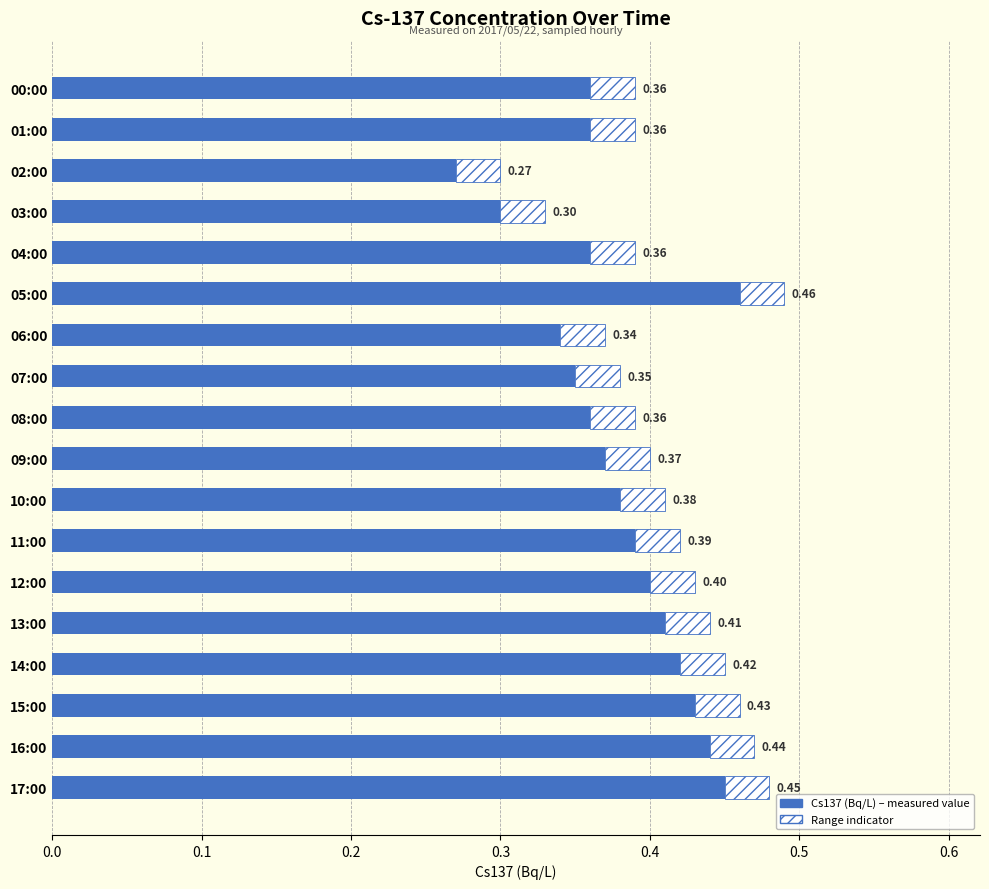

What is the label of the 4th bar from the right?

14:00